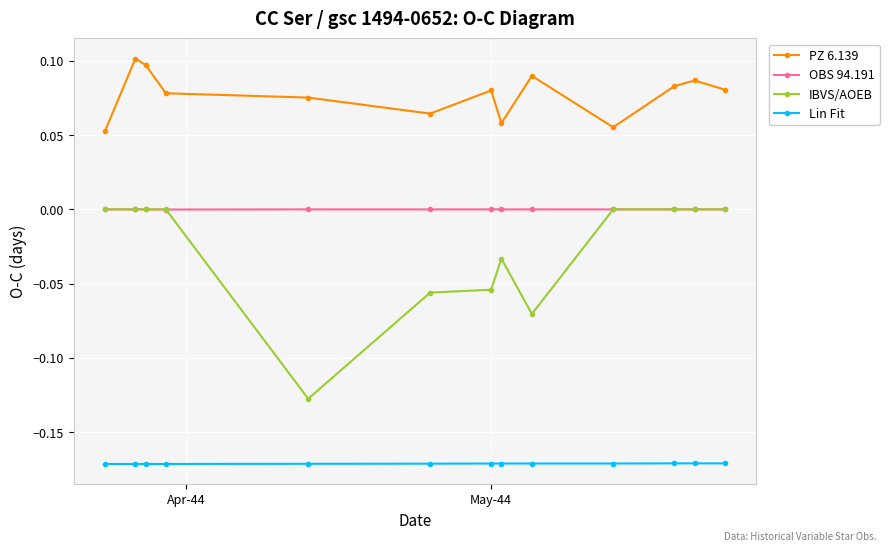

True or false: IBVS/AOEB has more than 0 interior local peaks.

True